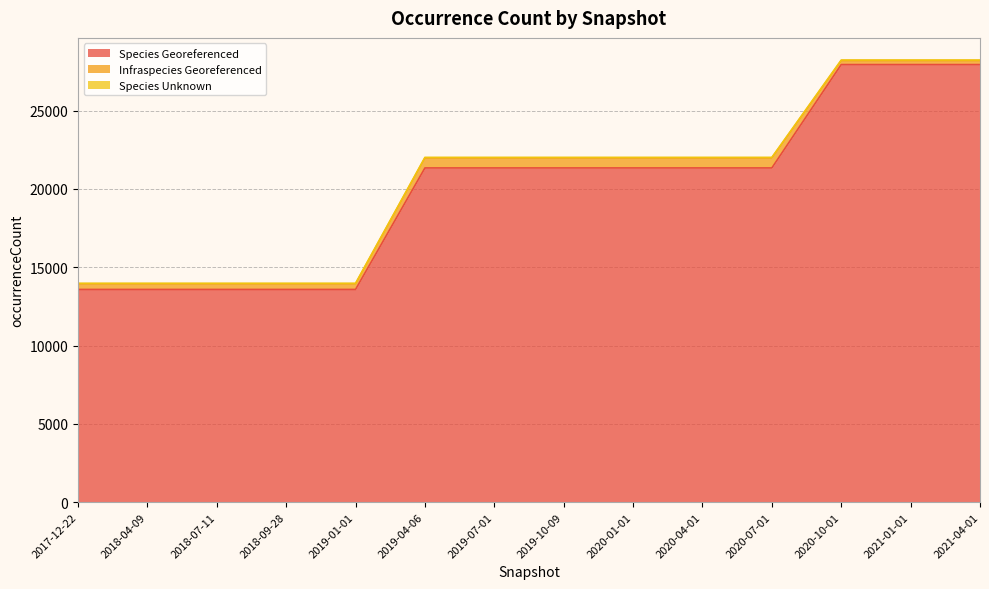

What position from the left is 2018-09-28?

4